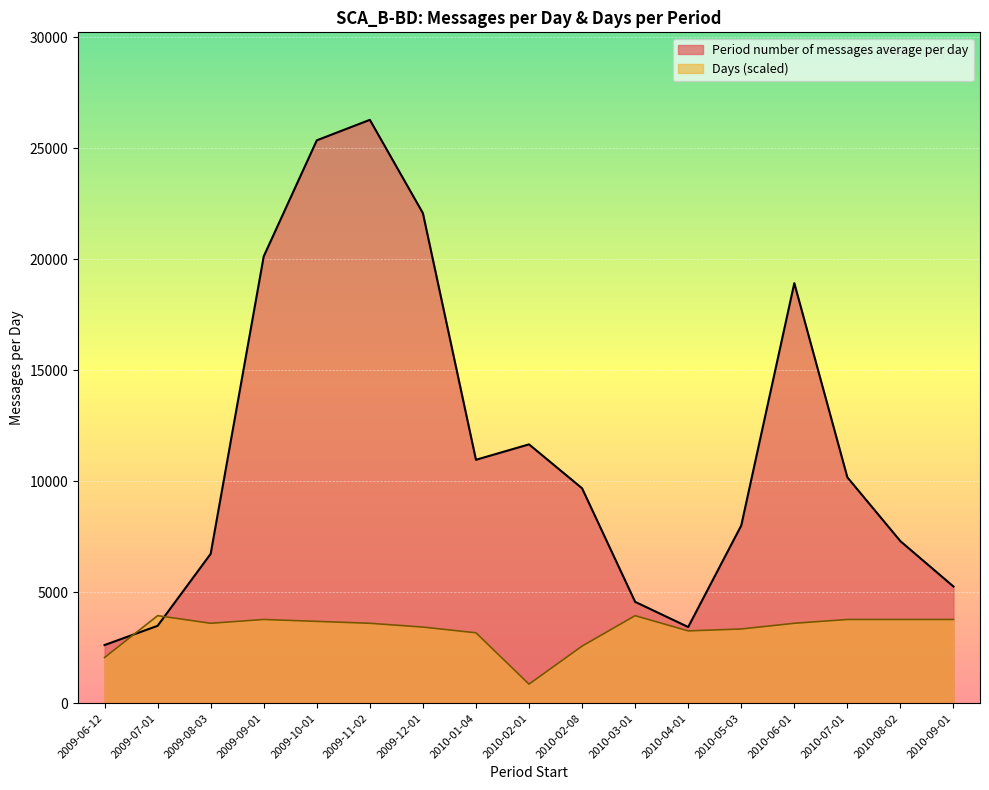

Between 2010-07-01 and 2009-09-01, which is larger?

2009-09-01